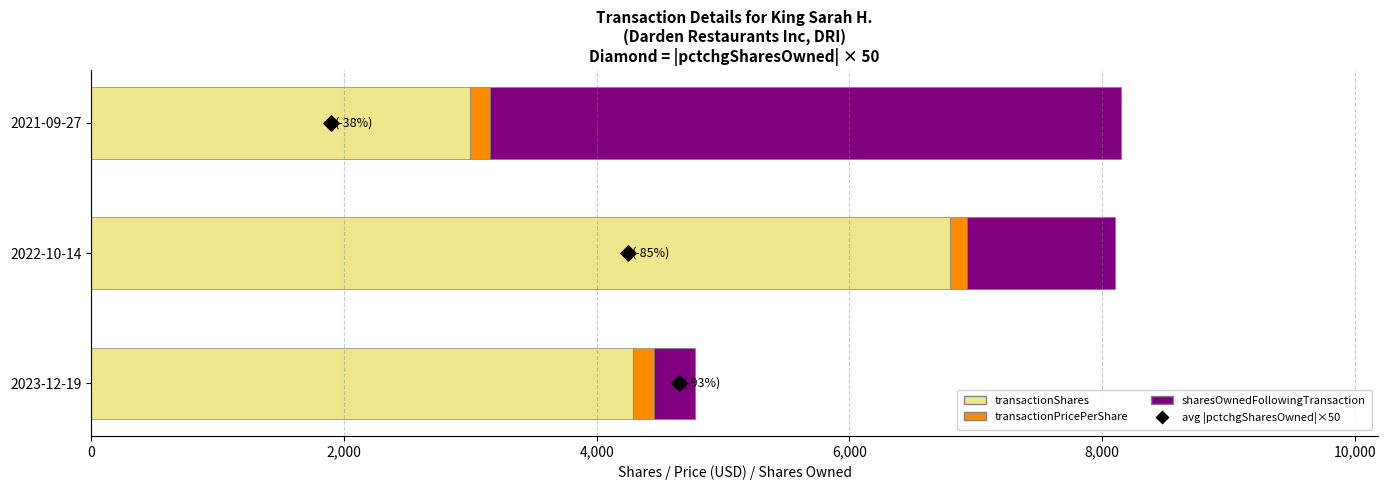

Which series has the largest total across all categories?

transactionShares